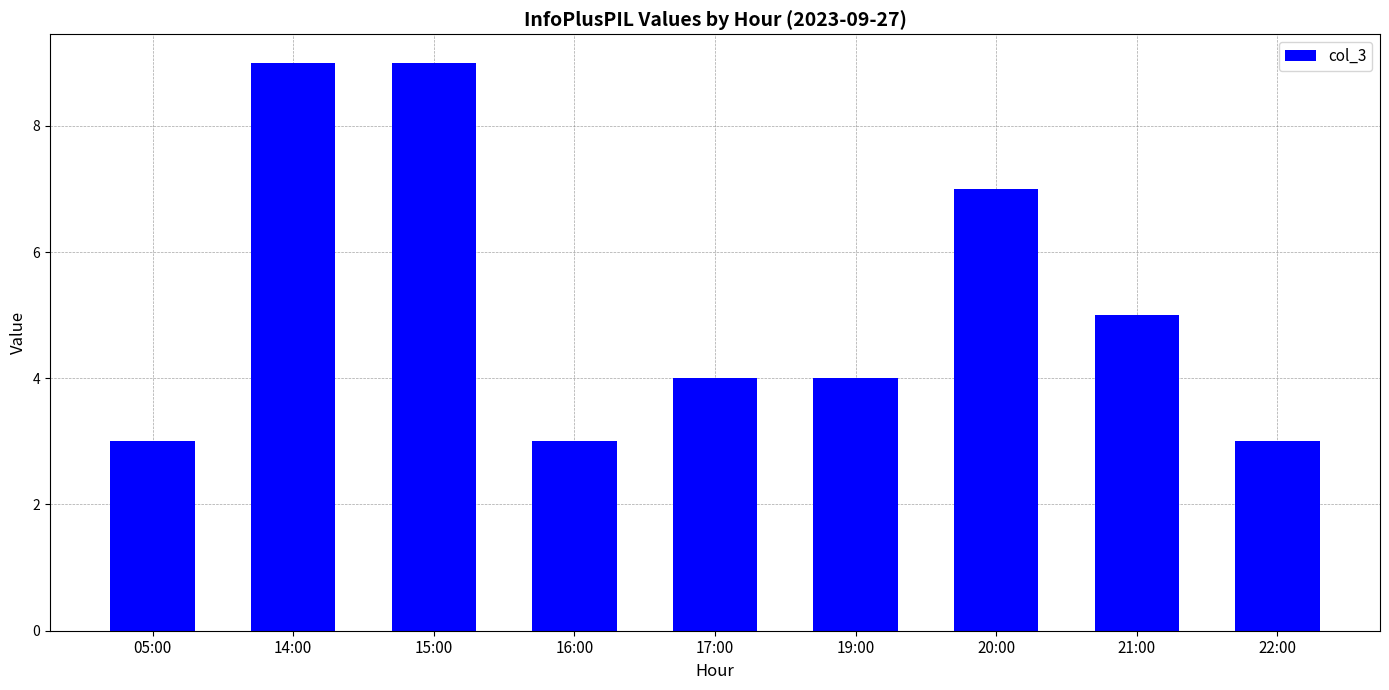

How many distinct data groups are displayed?

1